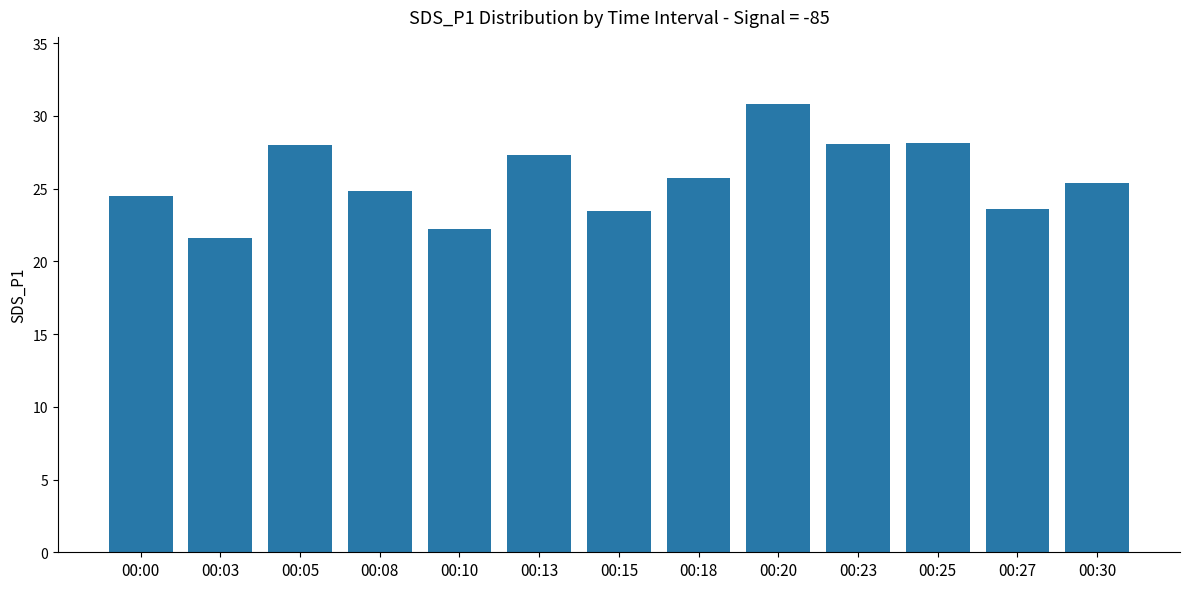

Is it true that the value at 00:20 is 30.8?

True